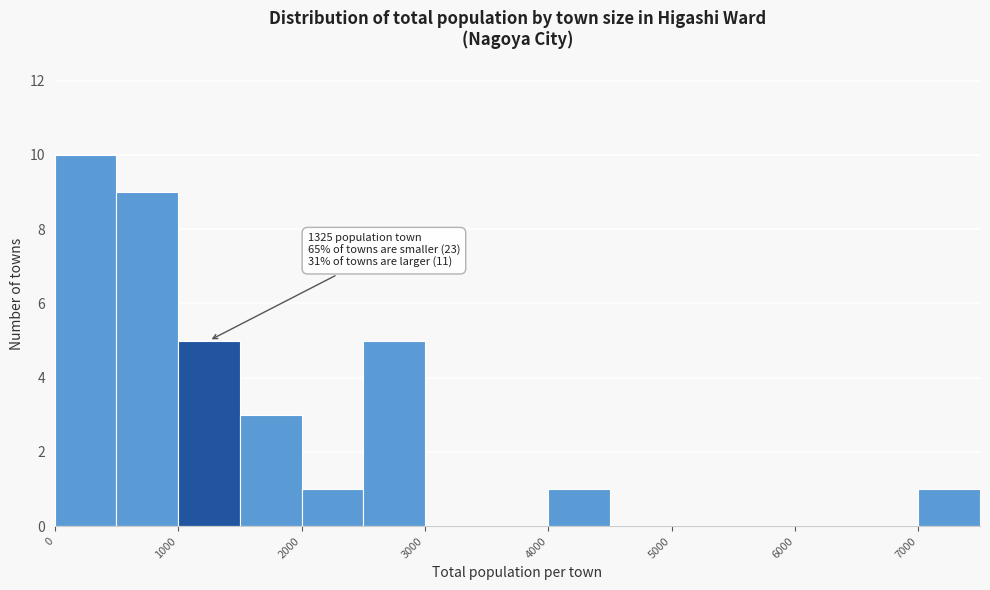

Which range on the x-axis has the tallest bar?

0 to 500